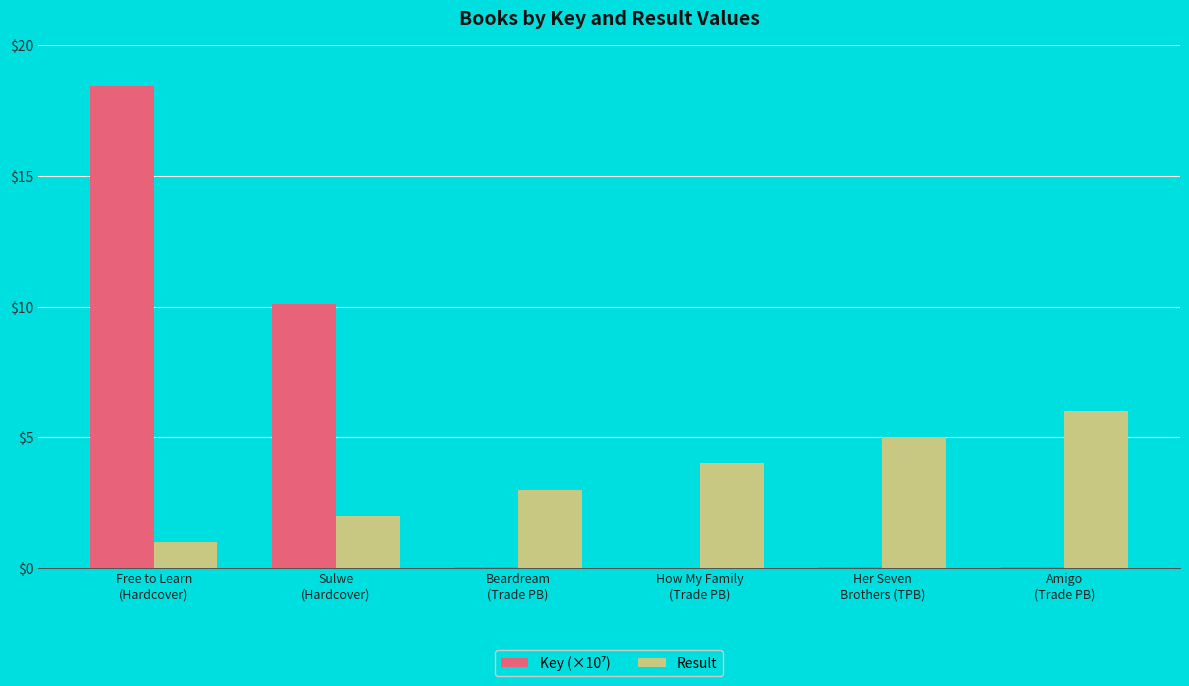

Count the Result values in the range 2 to 5.

4